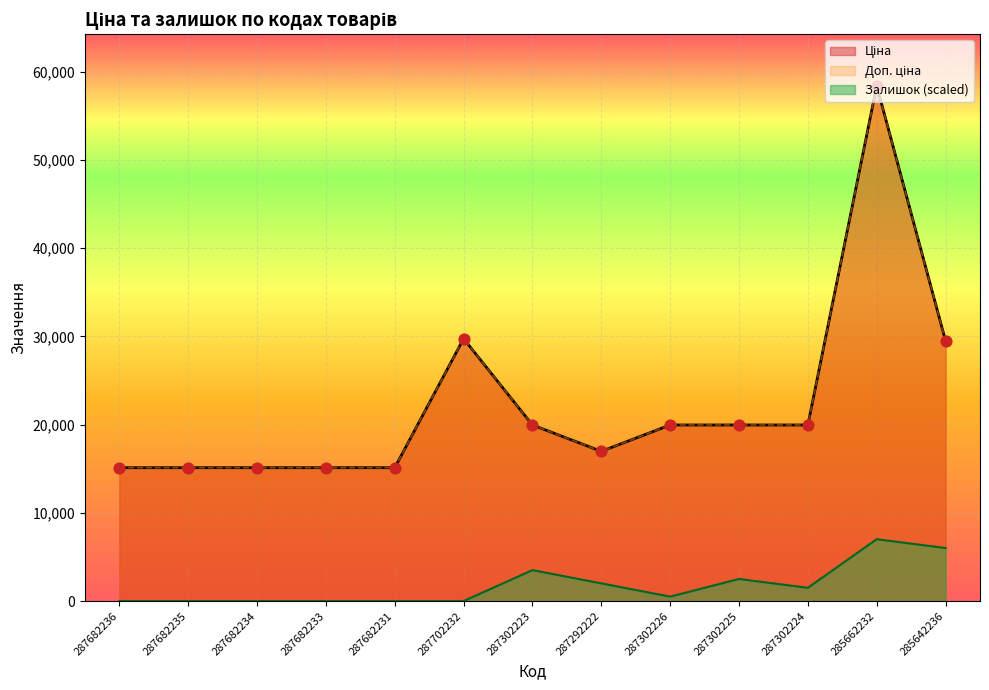

Which series has the largest total across all categories?

Ціна